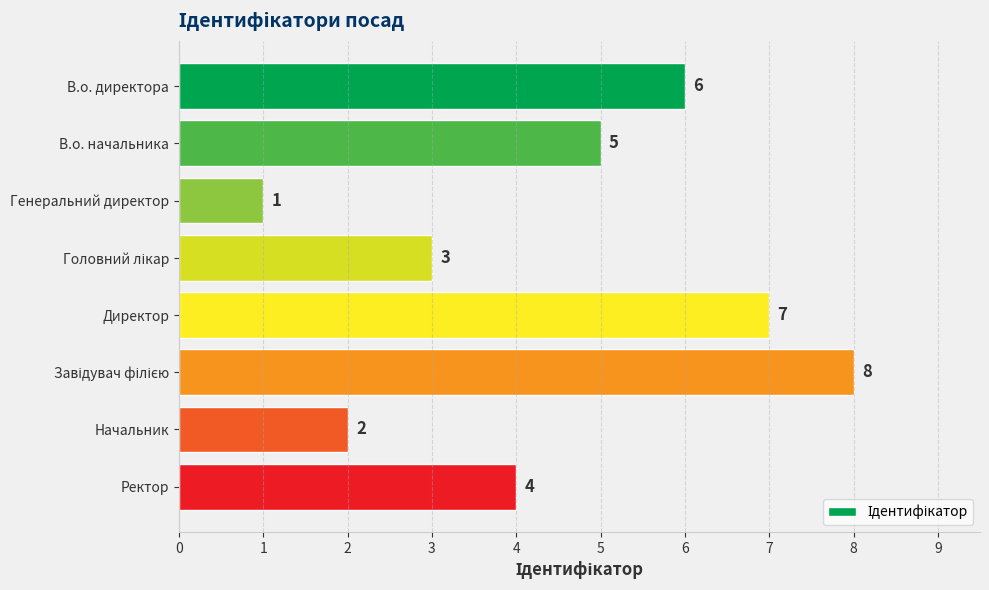

How many bars are there in total?

8